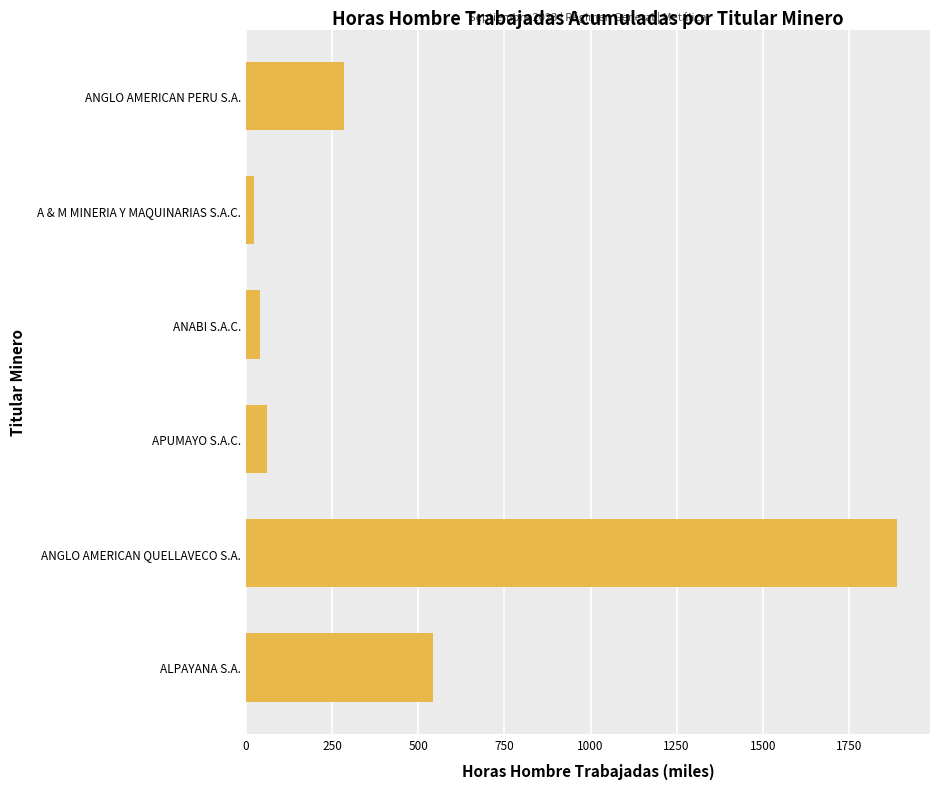

Reading bottom to top, extract all data points from this chart.

ALPAYANA S.A.=544.1	ANGLO AMERICAN QUELLAVECO S.A.=1890.6	APUMAYO S.A.C.=59.6	ANABI S.A.C.=40.1	A & M MINERIA Y MAQUINARIAS S.A.C.=22.3	ANGLO AMERICAN PERU S.A.=283.4